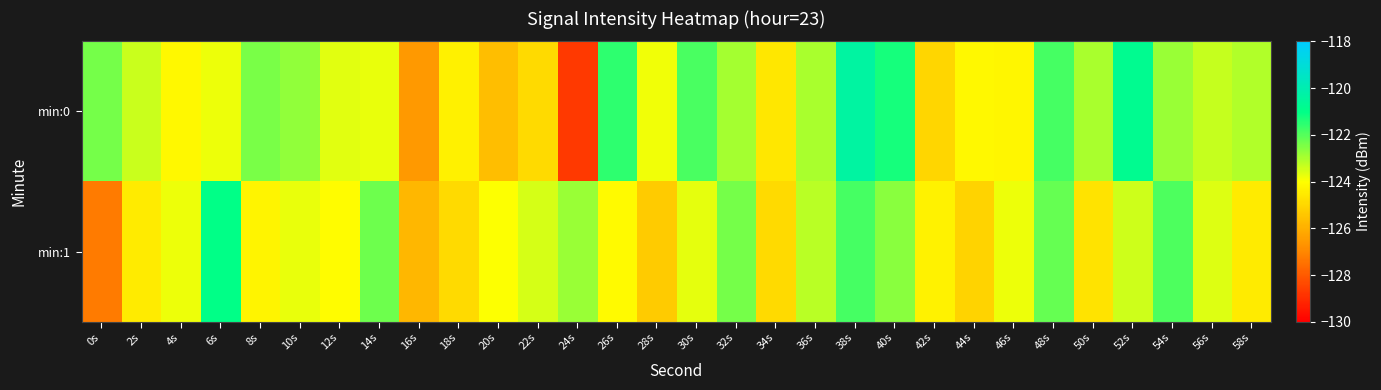

What is the greatest value displayed?

-120.4